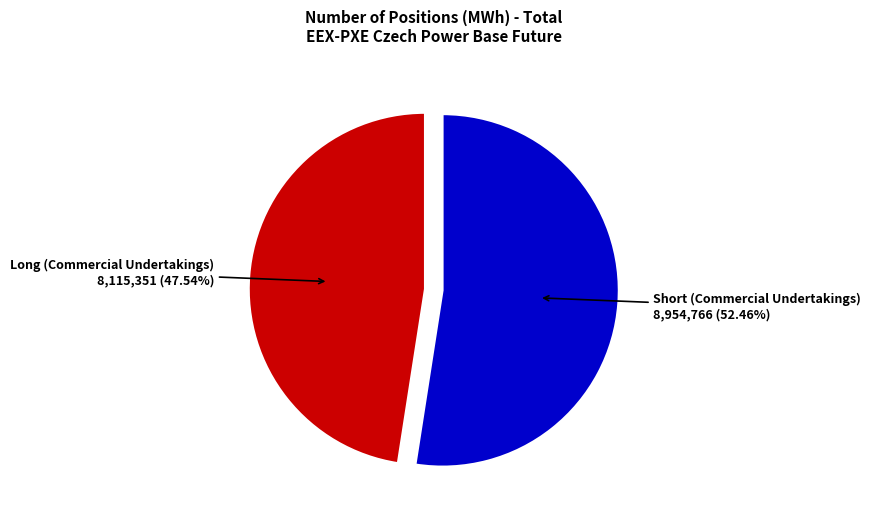

Is there any slice that represents more than half of the pie?

Yes